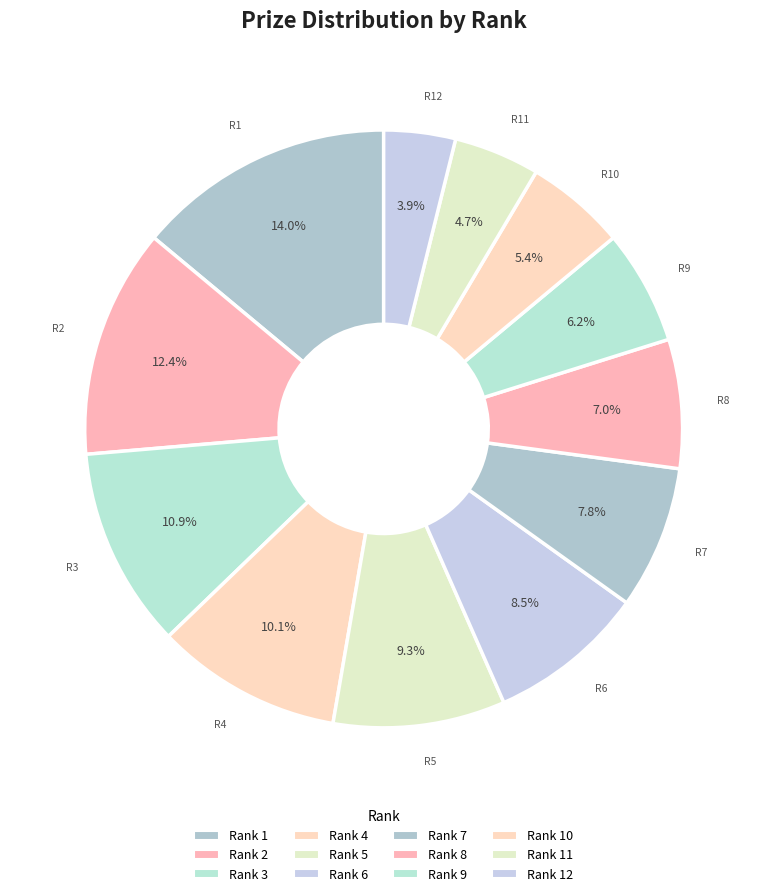

Count the number of slices in the pie.

12